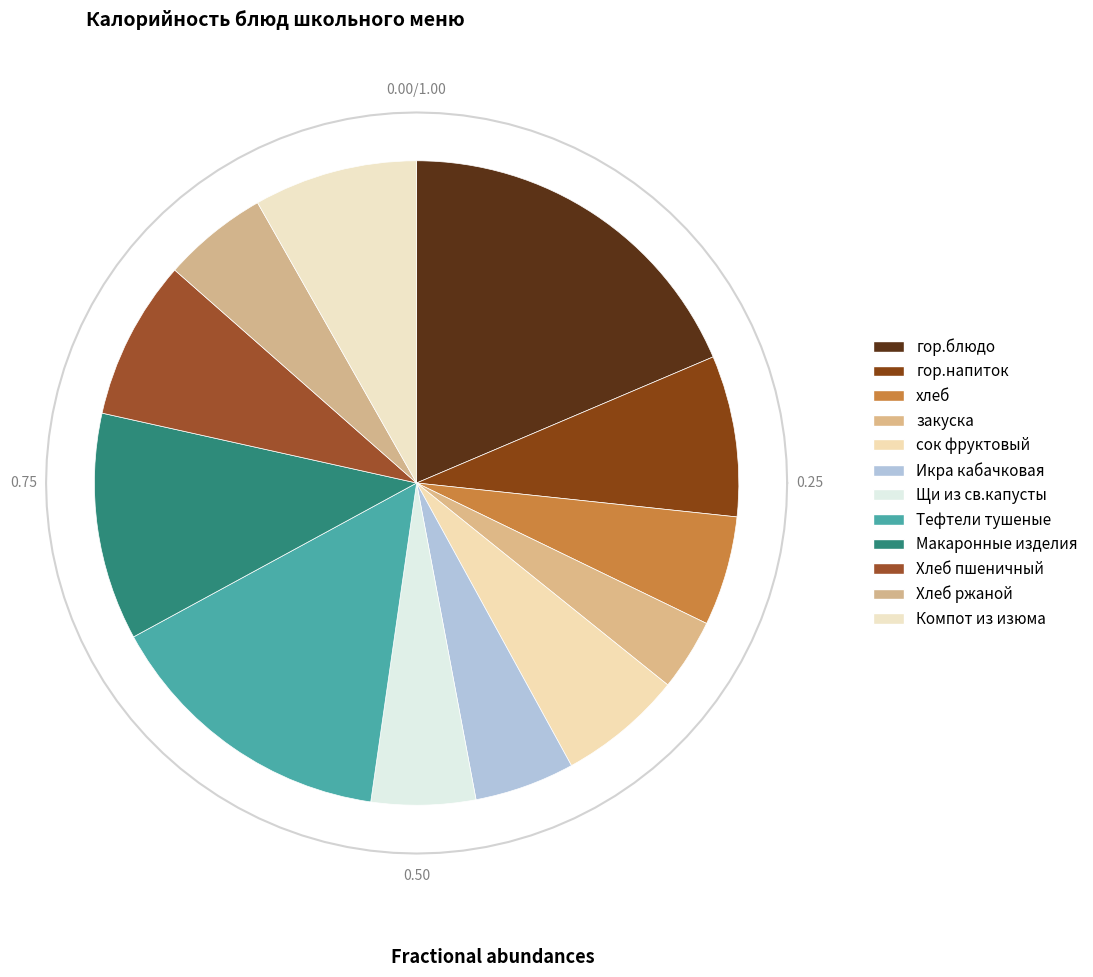

The закуска slice represents 4% of the pie. True or false?

True